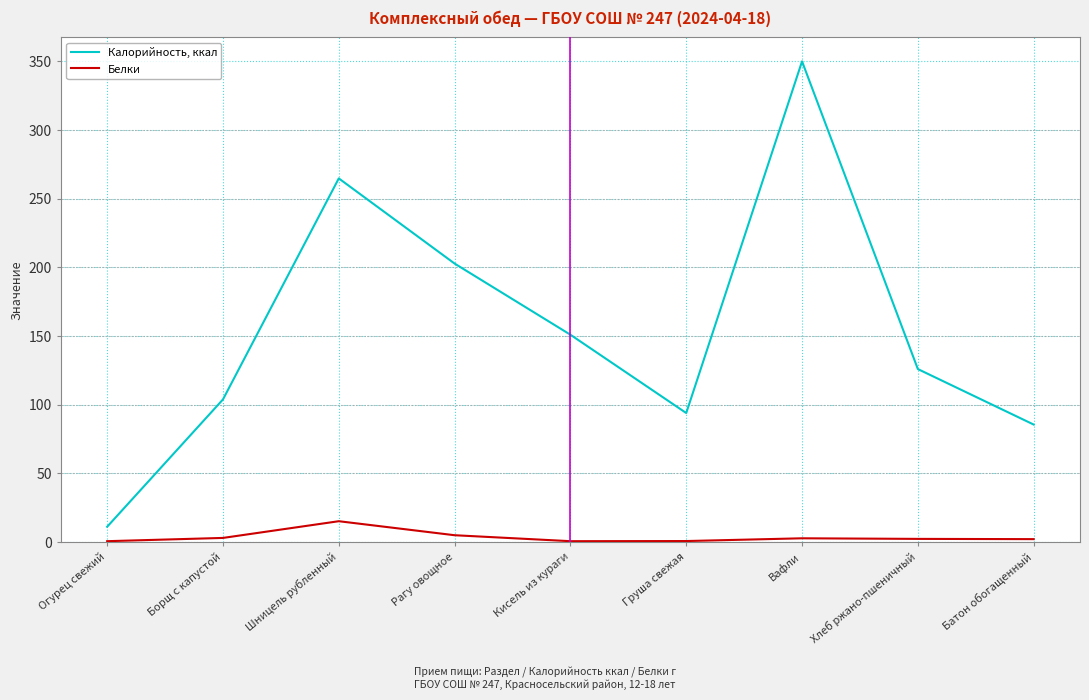

Is the value of Белки at Хлеб ржано-пшеничный greater than the value of Калорийность, ккал at Борщ с капустой?

No